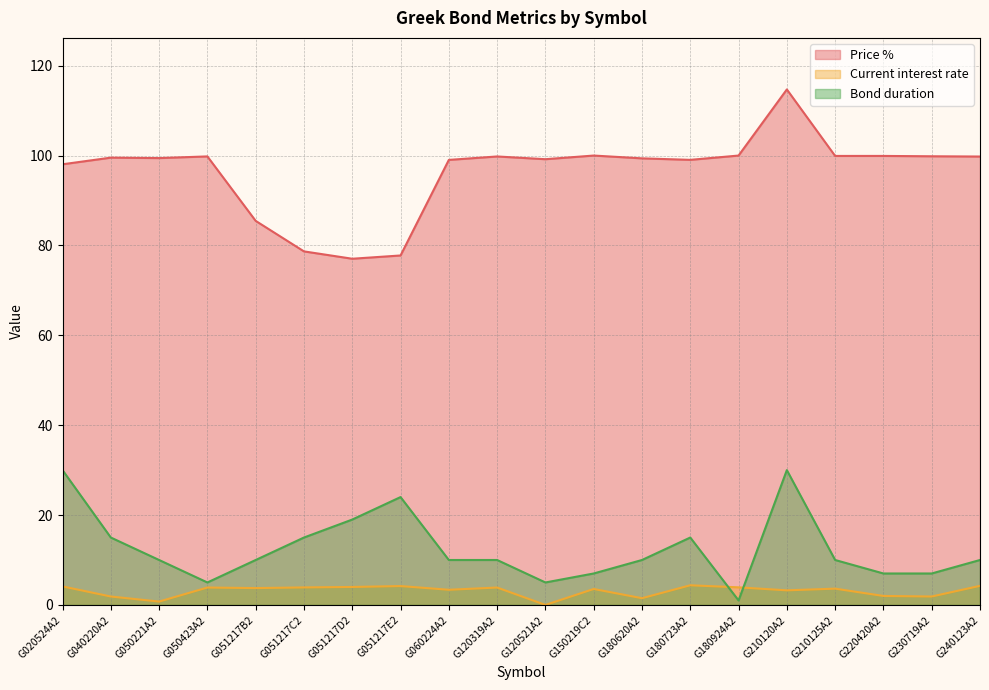

Reading right to left, extract all data points from this chart.

Price %: G240123A2=99.8	G230719A2=99.8	G220420A2=99.9	G210125A2=99.9	G210120A2=114.7	G180924A2=100.0	G180723A2=99.0	G180620A2=99.4	G150219C2=100.0	G120521A2=99.2	G120319A2=99.8	G060224A2=99.0	G051217E2=77.8	G051217D2=77.0	G051217C2=78.7	G051217B2=85.5	G050423A2=99.8	G050221A2=99.4	G040220A2=99.5	G020524A2=98.1
Current interest rate: G240123A2=4.2	G230719A2=1.9	G220420A2=2.0	G210125A2=3.6	G210120A2=3.2	G180924A2=3.9	G180723A2=4.4	G180620A2=1.5	G150219C2=3.5	G120521A2=0.0	G120319A2=3.9	G060224A2=3.4	G051217E2=4.2	G051217D2=4.0	G051217C2=3.9	G051217B2=3.8	G050423A2=3.9	G050221A2=0.8	G040220A2=1.9	G020524A2=4.1
Bond duration: G240123A2=10.0	G230719A2=7.0	G220420A2=7.0	G210125A2=10.0	G210120A2=30.0	G180924A2=1.0	G180723A2=15.0	G180620A2=10.0	G150219C2=7.0	G120521A2=5.0	G120319A2=10.0	G060224A2=10.0	G051217E2=24.0	G051217D2=19.0	G051217C2=15.0	G051217B2=10.0	G050423A2=5.0	G050221A2=10.0	G040220A2=15.0	G020524A2=30.0